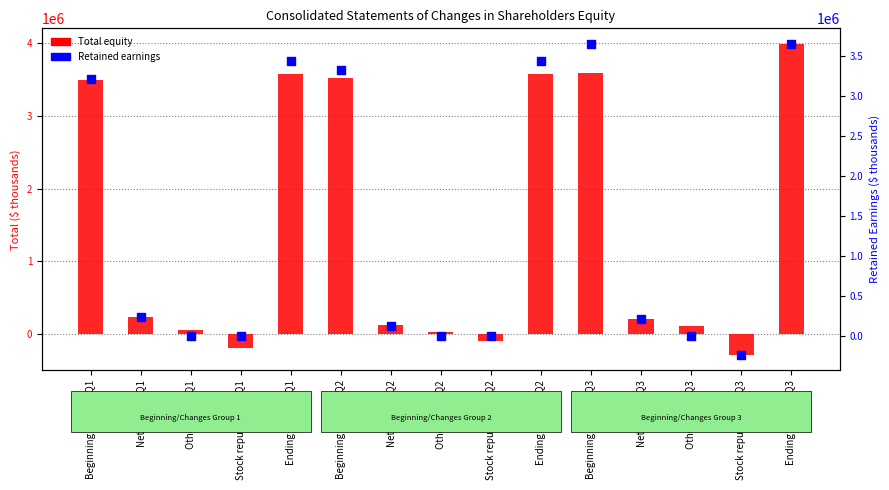

Which series has the largest total across all categories?

Total equity